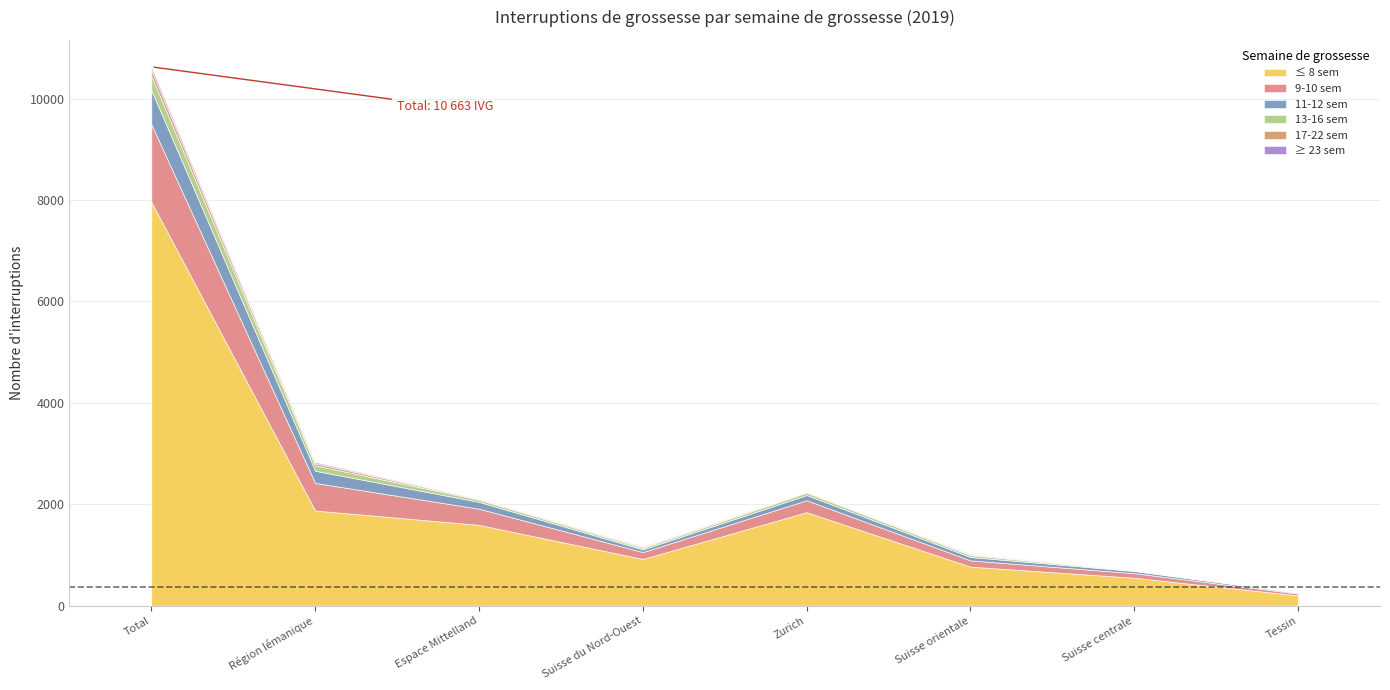

What is the label of the 1st point from the left?

Total